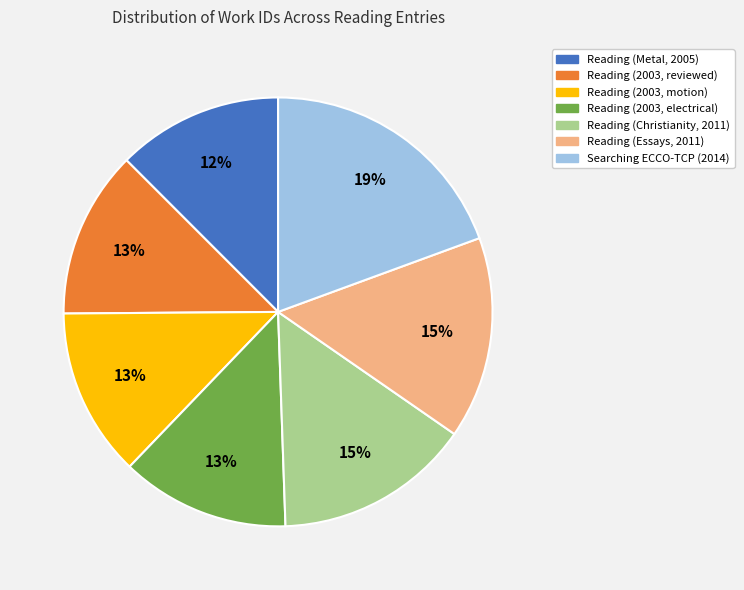

The Reading (Christianity, 2011) slice represents 15% of the pie. True or false?

True